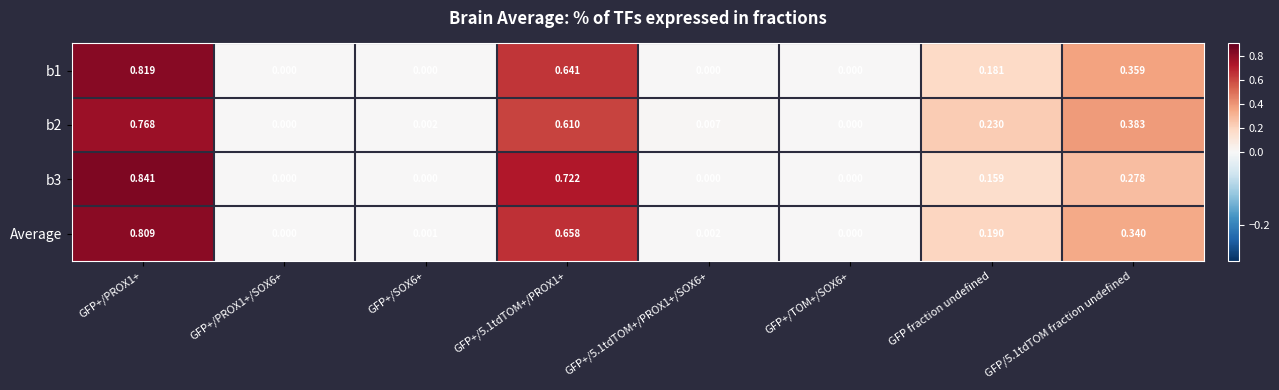

Is the value of Average at GFP/5.1tdTOM fraction undefined greater than the value of b1 at GFP+/TOM+/SOX6+?

Yes